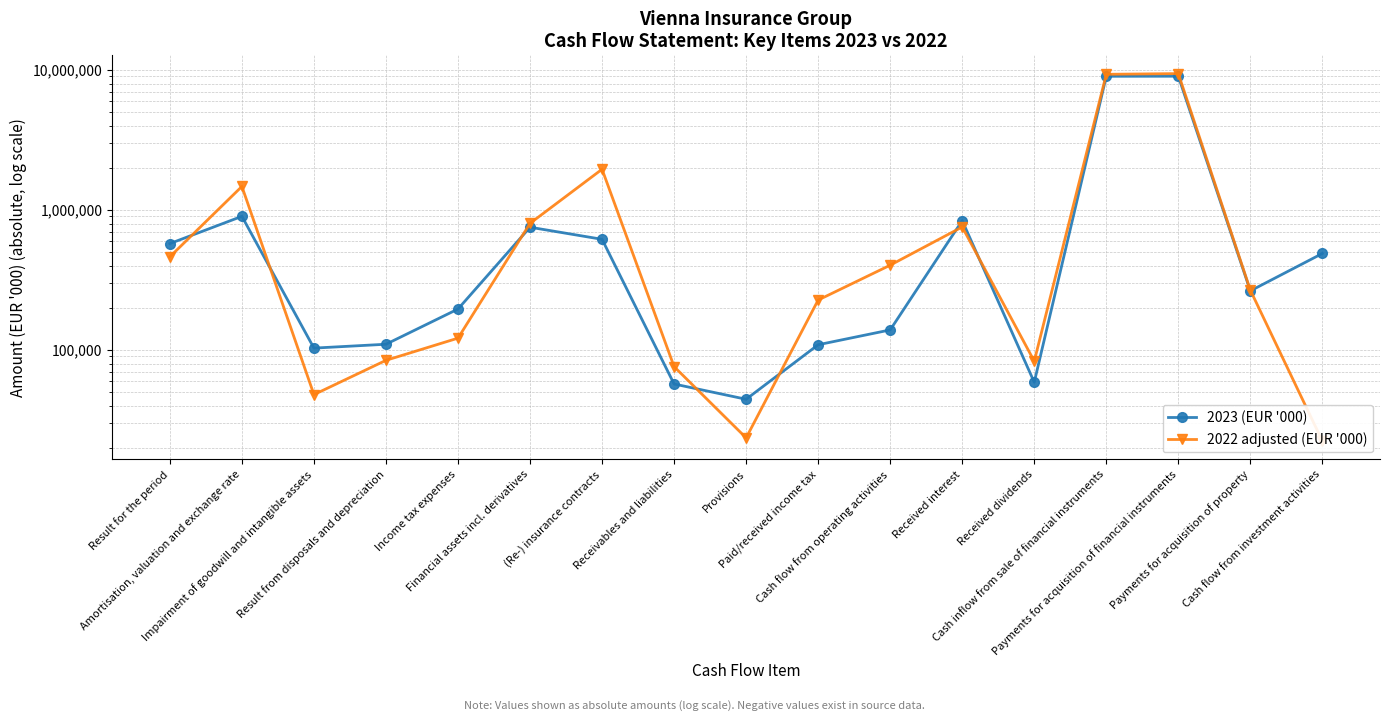

How many data points does each series have?

17